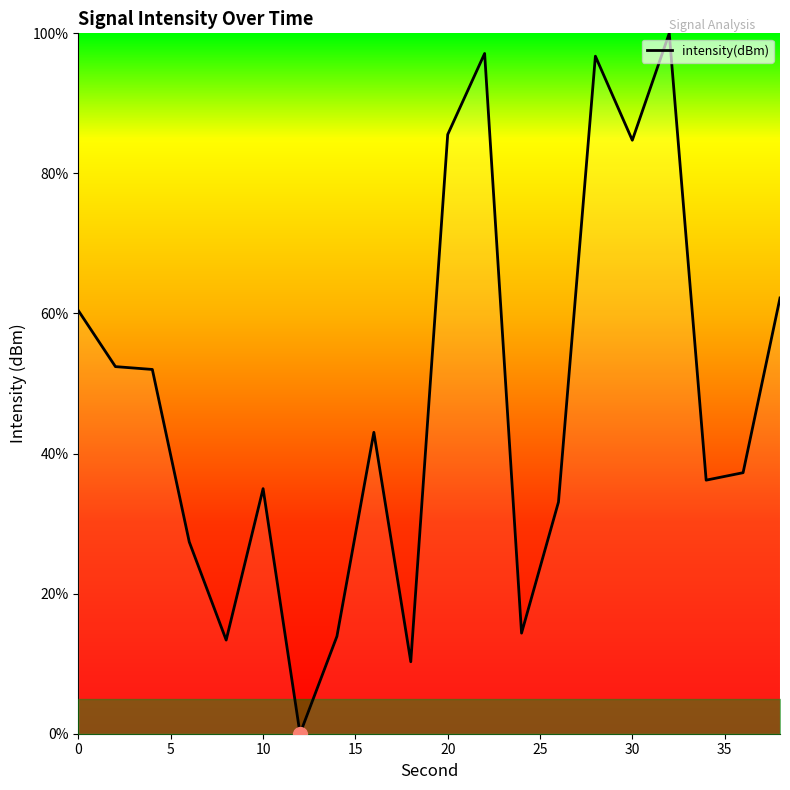

What is the average value?

47.8